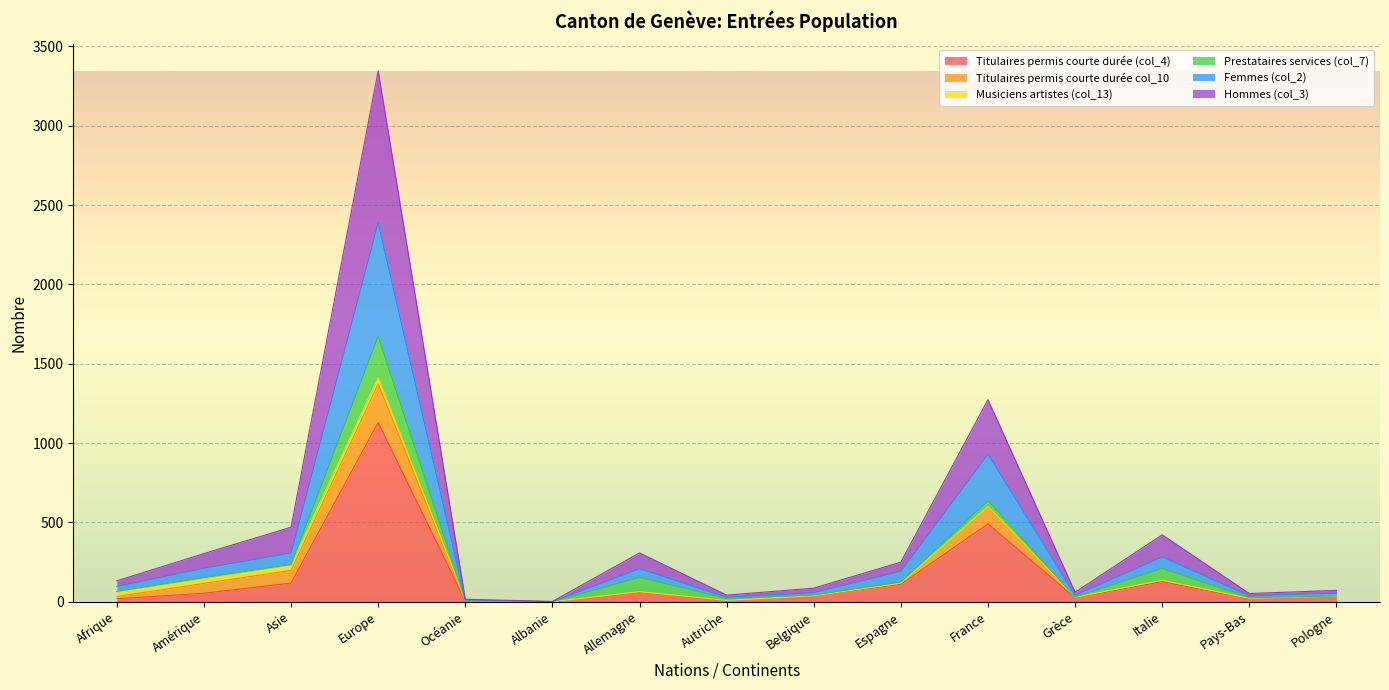

At which category is the sum across all series the highest?

Europe